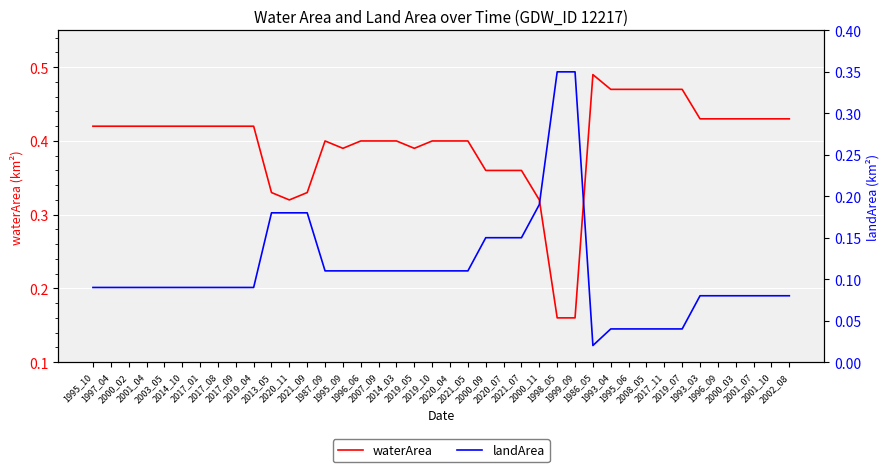

Which has a higher value, 2014_03 or 1999_09?

2014_03